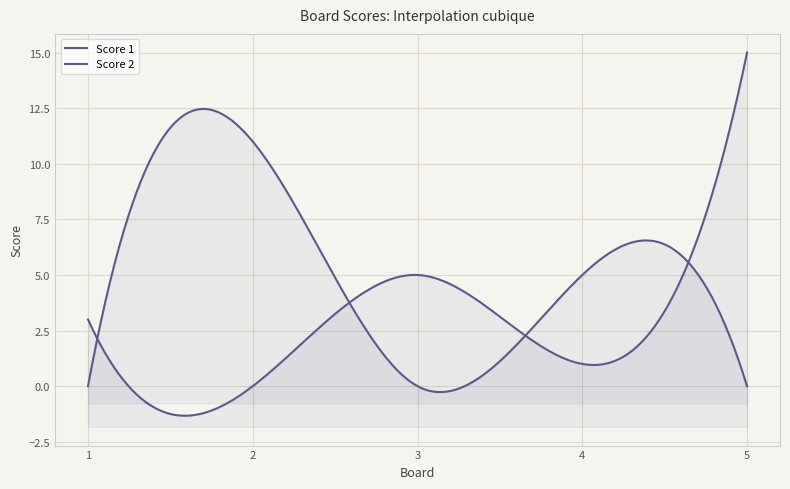

True or false: Score 2 and Score 1 intersect in this chart.

True